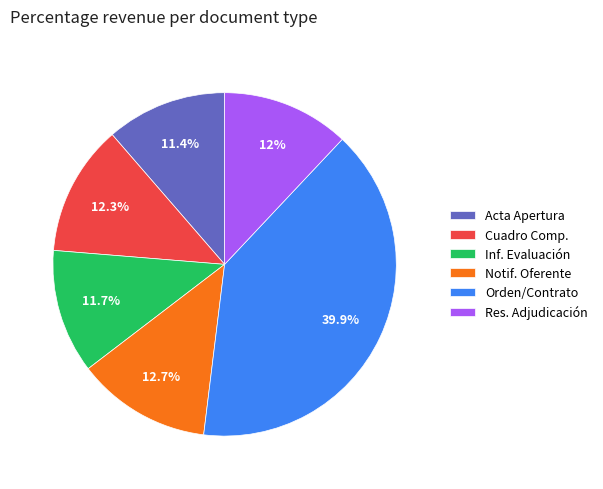

Approximately how many times larger is the value at Acta Apertura compared to Cuadro Comp.?

0.9